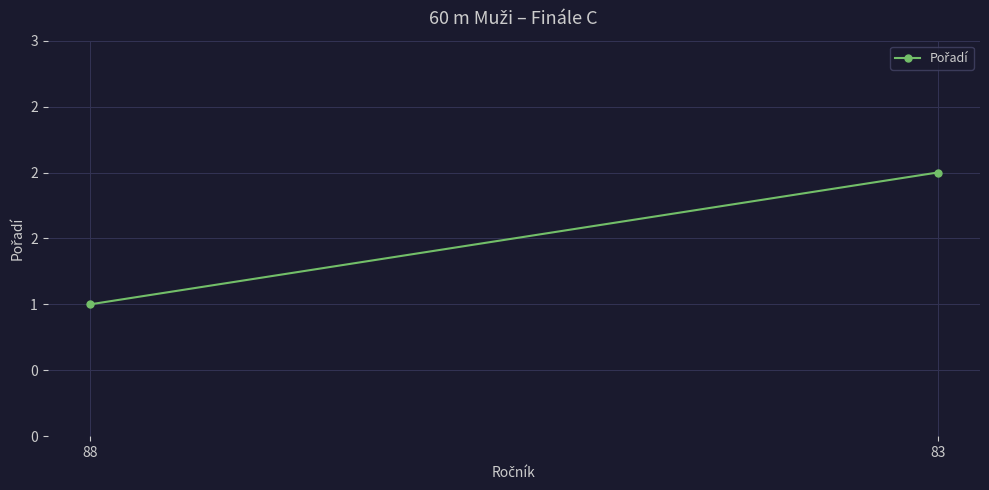

What is the sum of all values?

3